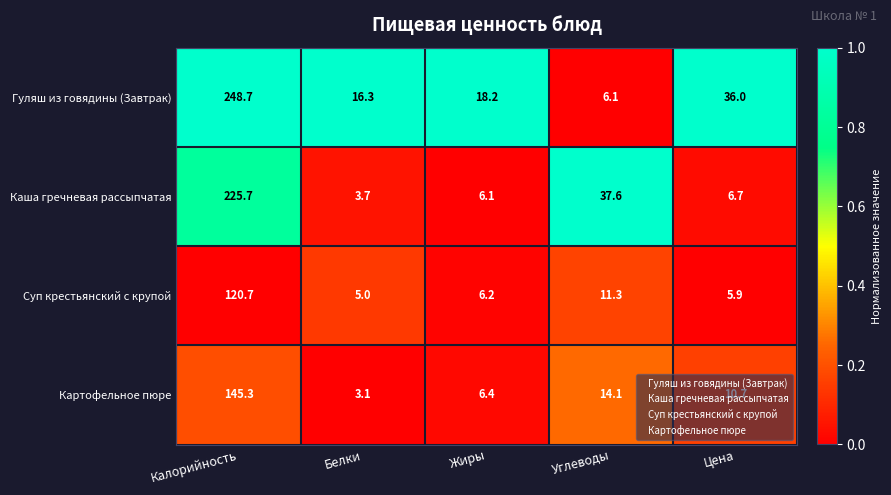

List the labels in order of Суп крестьянский с крупой value, largest first.

Калорийность, Углеводы, Жиры, Цена, Белки